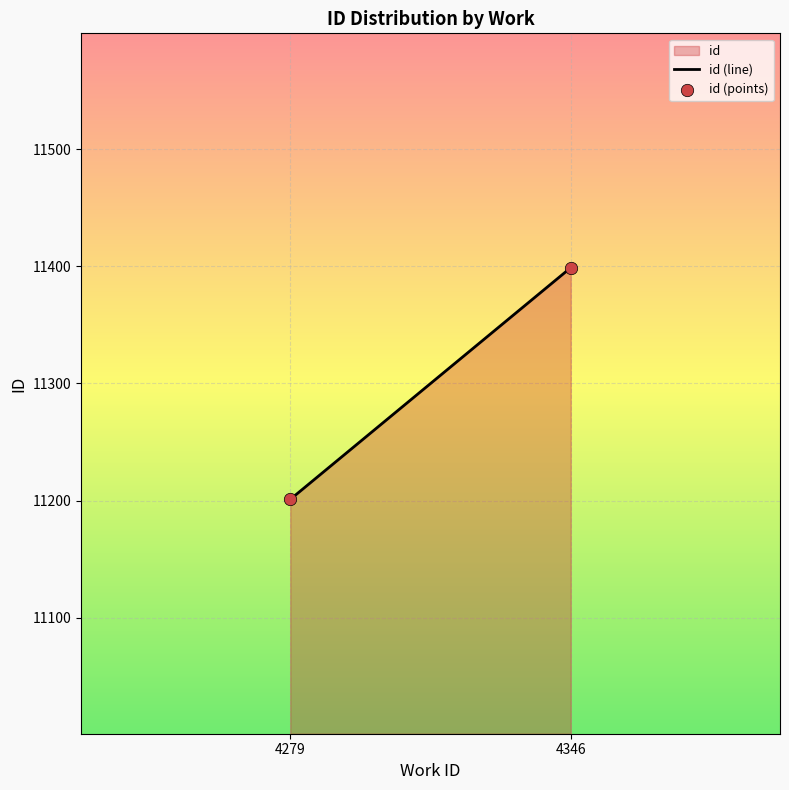

What is the average Y value?

11299.9